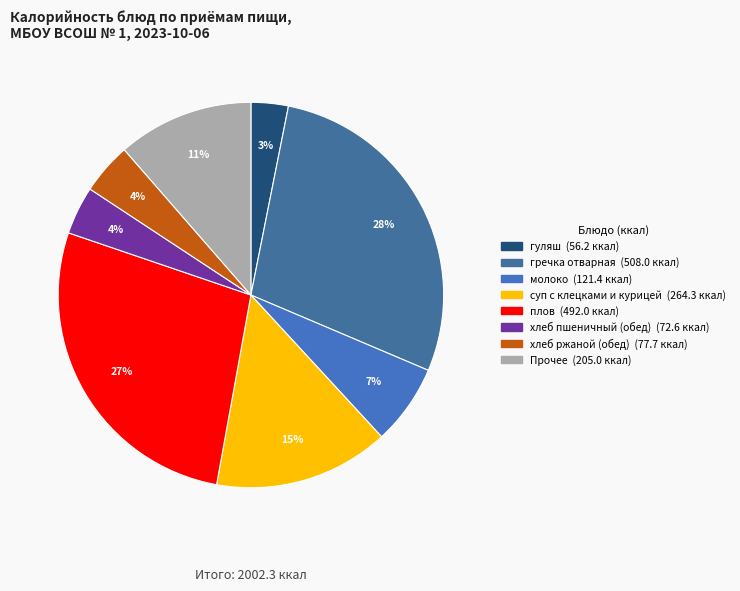

To the nearest percent, what is the difference between the largest and smallest slice percentages?

25%